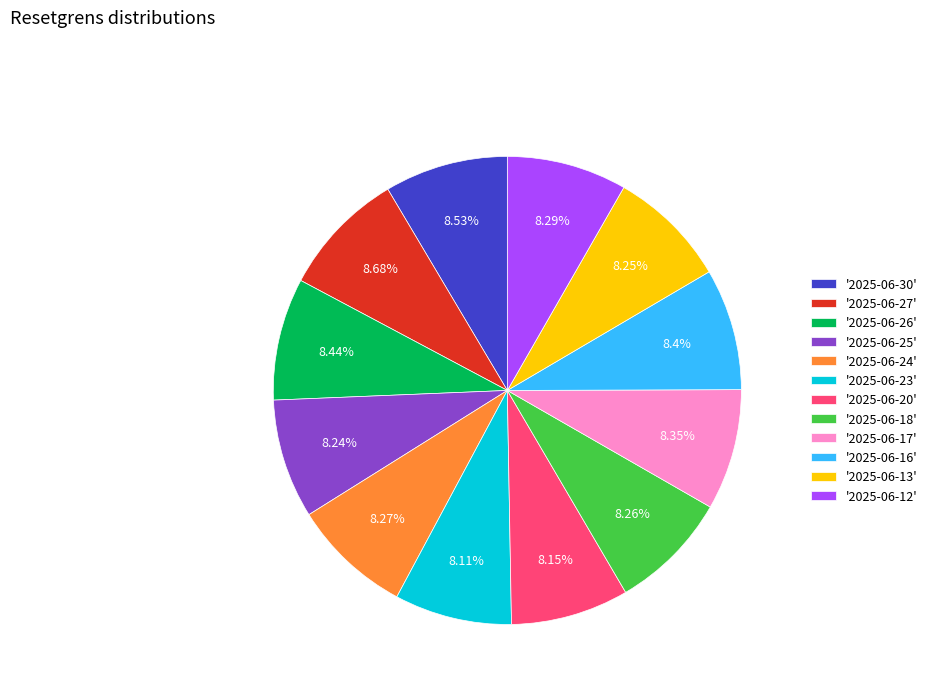

Do '2025-06-30' and '2025-06-26' together represent more than half of the pie?

No